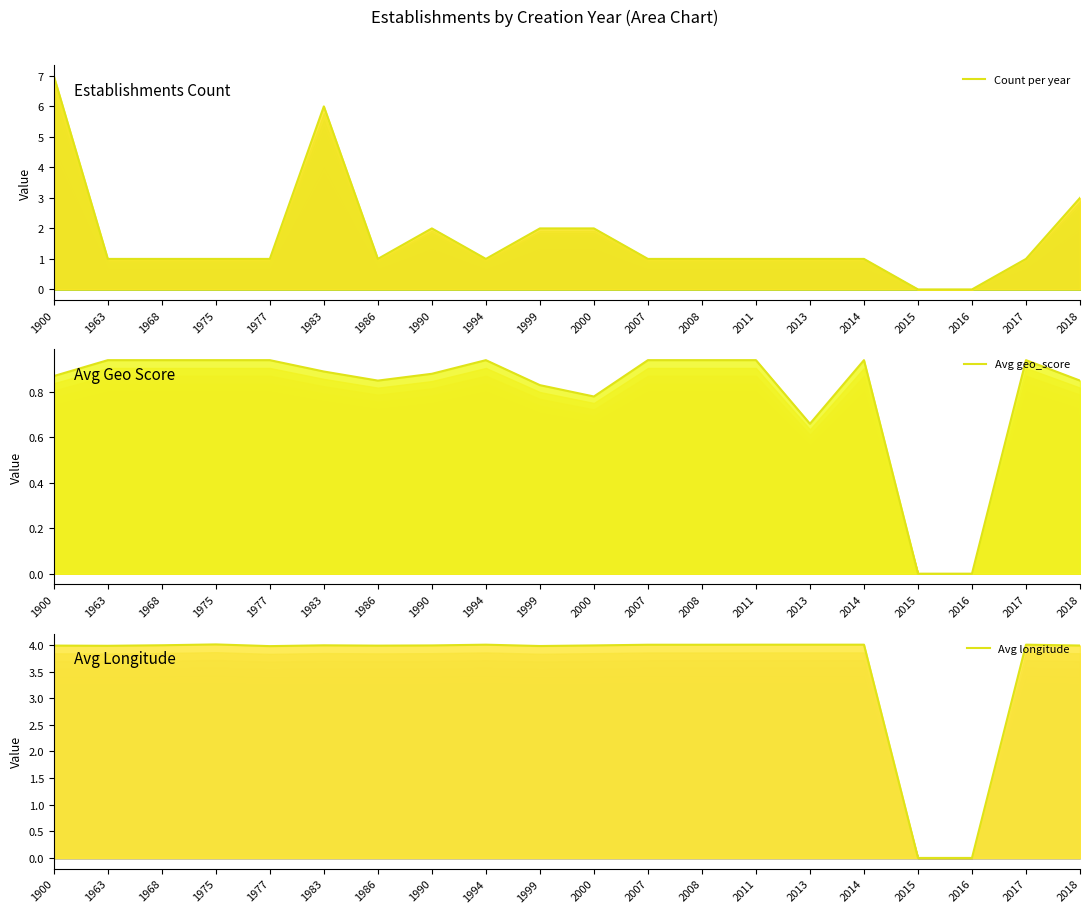

Between 2008 and 1986, which is larger?

2008